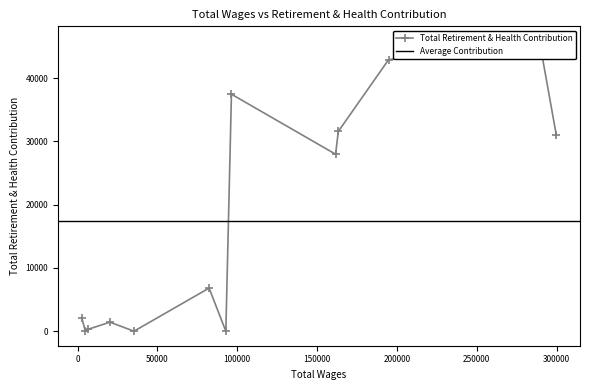

What is the average value?

17496